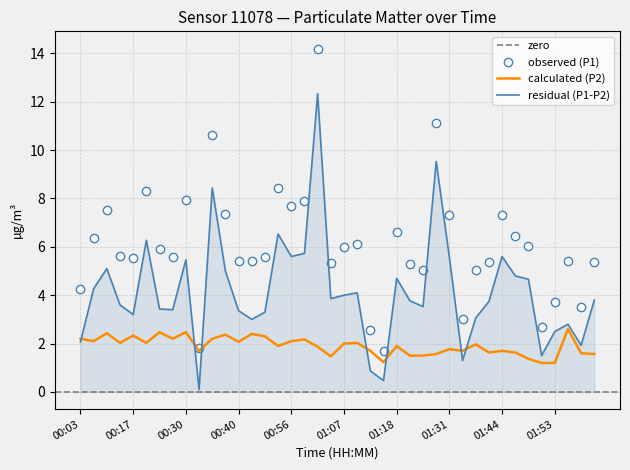

What is the value of the P2 point at the 19th from the left?

1.9